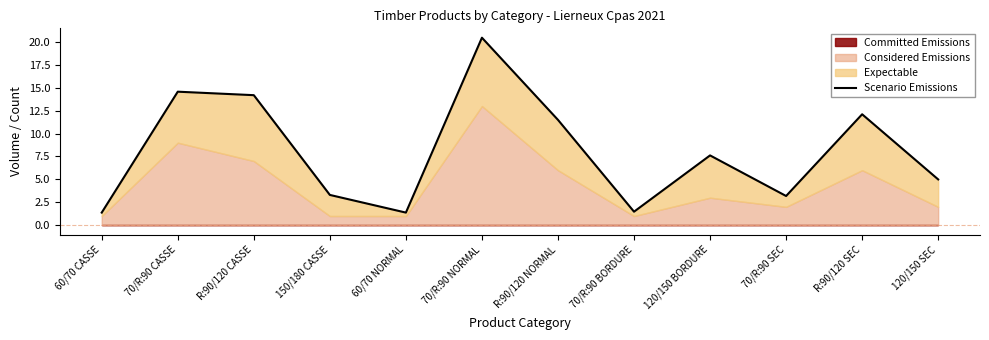

Reading right to left, transcribe all the data shown in this chart.

120/150 SEC=5.0	R:90/120 SEC=12.1	70/R:90 SEC=3.2	120/150 BORDURE=7.6	70/R:90 BORDURE=1.5	R:90/120 NORMAL=11.5	70/R:90 NORMAL=20.5	60/70 NORMAL=1.4	150/180 CASSE=3.3	R:90/120 CASSE=14.2	70/R:90 CASSE=14.6	60/70 CASSE=1.4